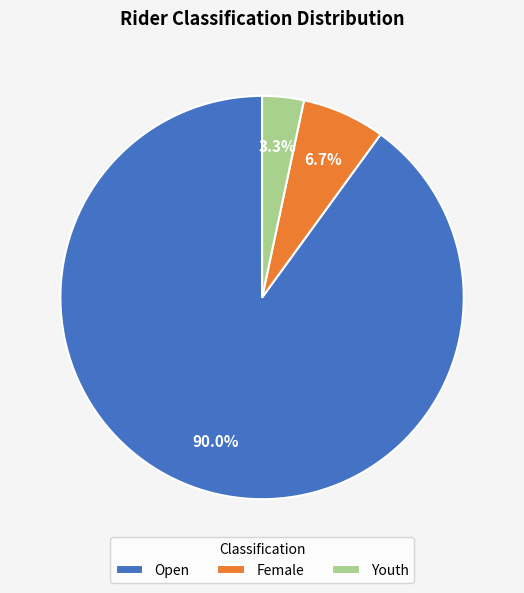

What percentage do Youth and Female together represent?

10.0%